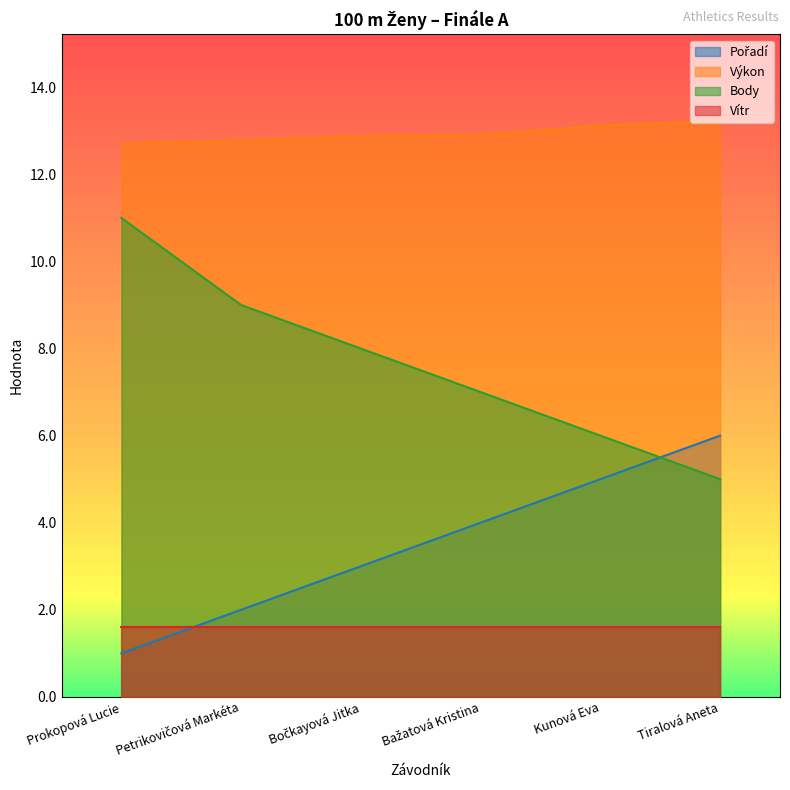

Where is Výkon nearest to the value 12?

Prokopová Lucie